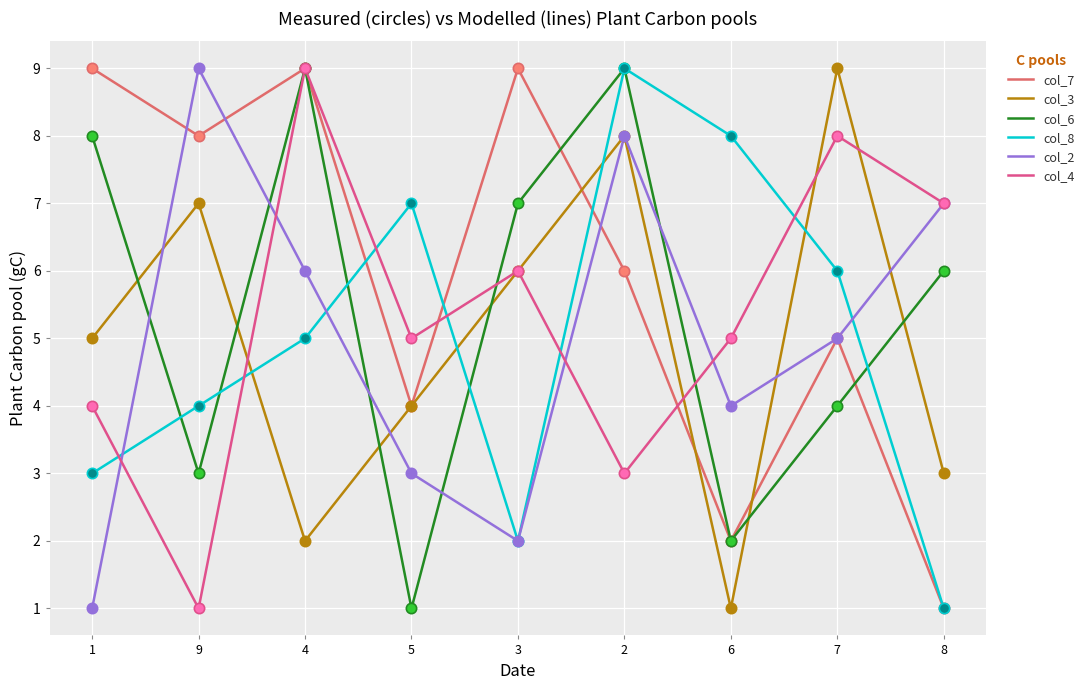

At which category is the sum across all series the highest?

2